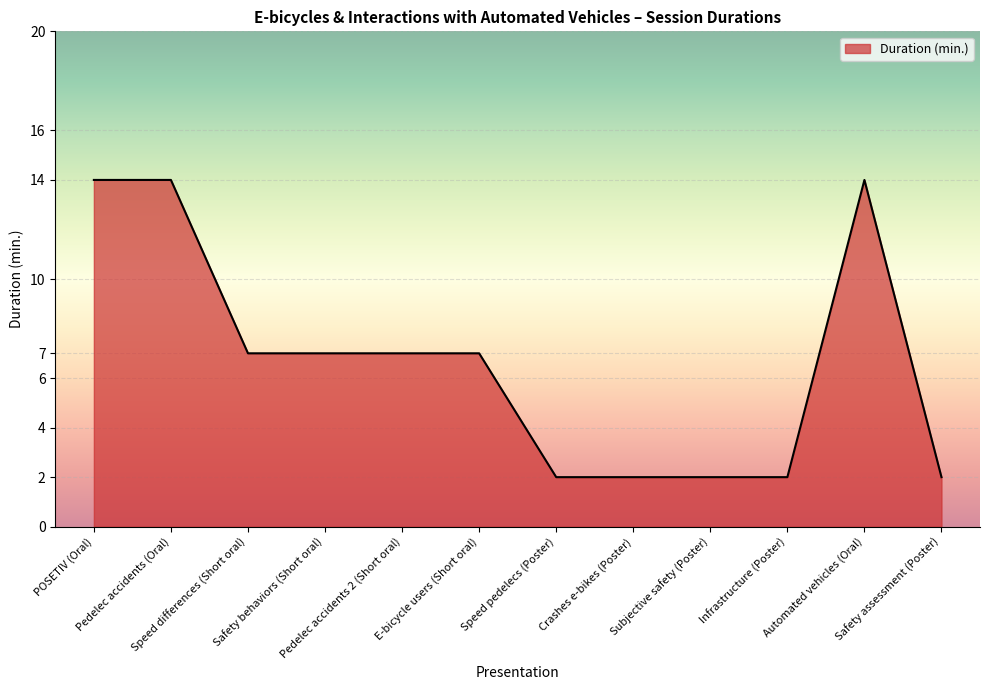

The chart shows a value of 14 at Pedelec accidents (Oral). True or false?

True